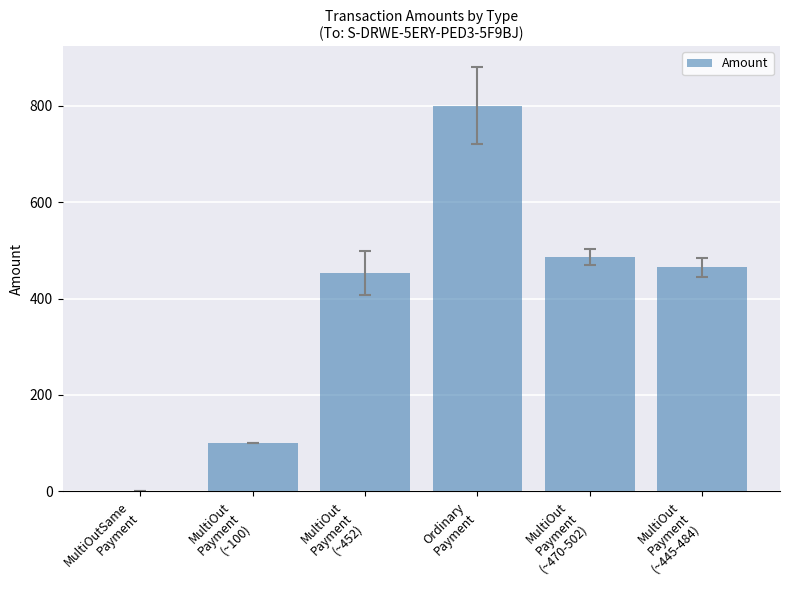

How many categories are shown in the chart?

6